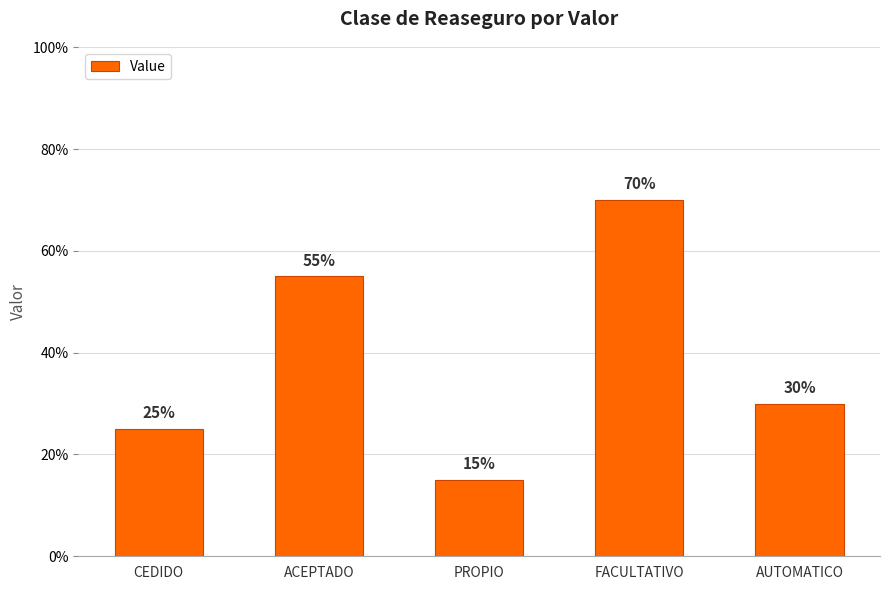

Read the value at FACULTATIVO.

0.7